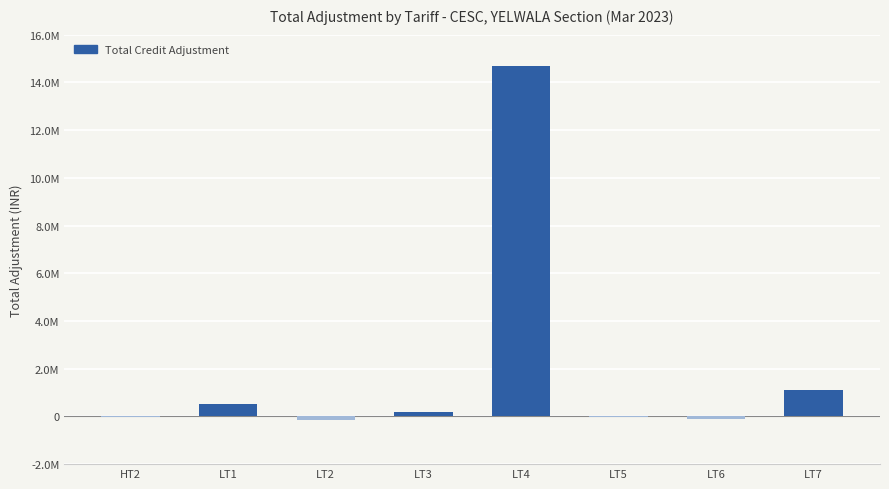

The chart shows a value of -54483.7 at LT5. True or false?

False